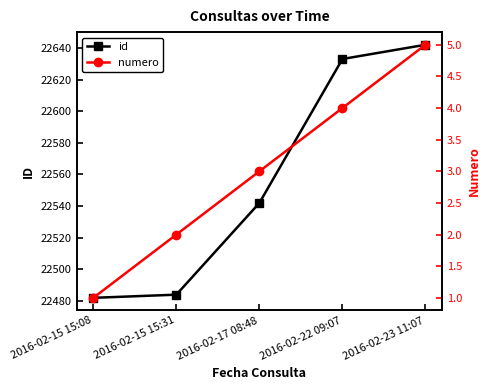

What is the label of the 2nd point from the right?

2016-02-22 09:07